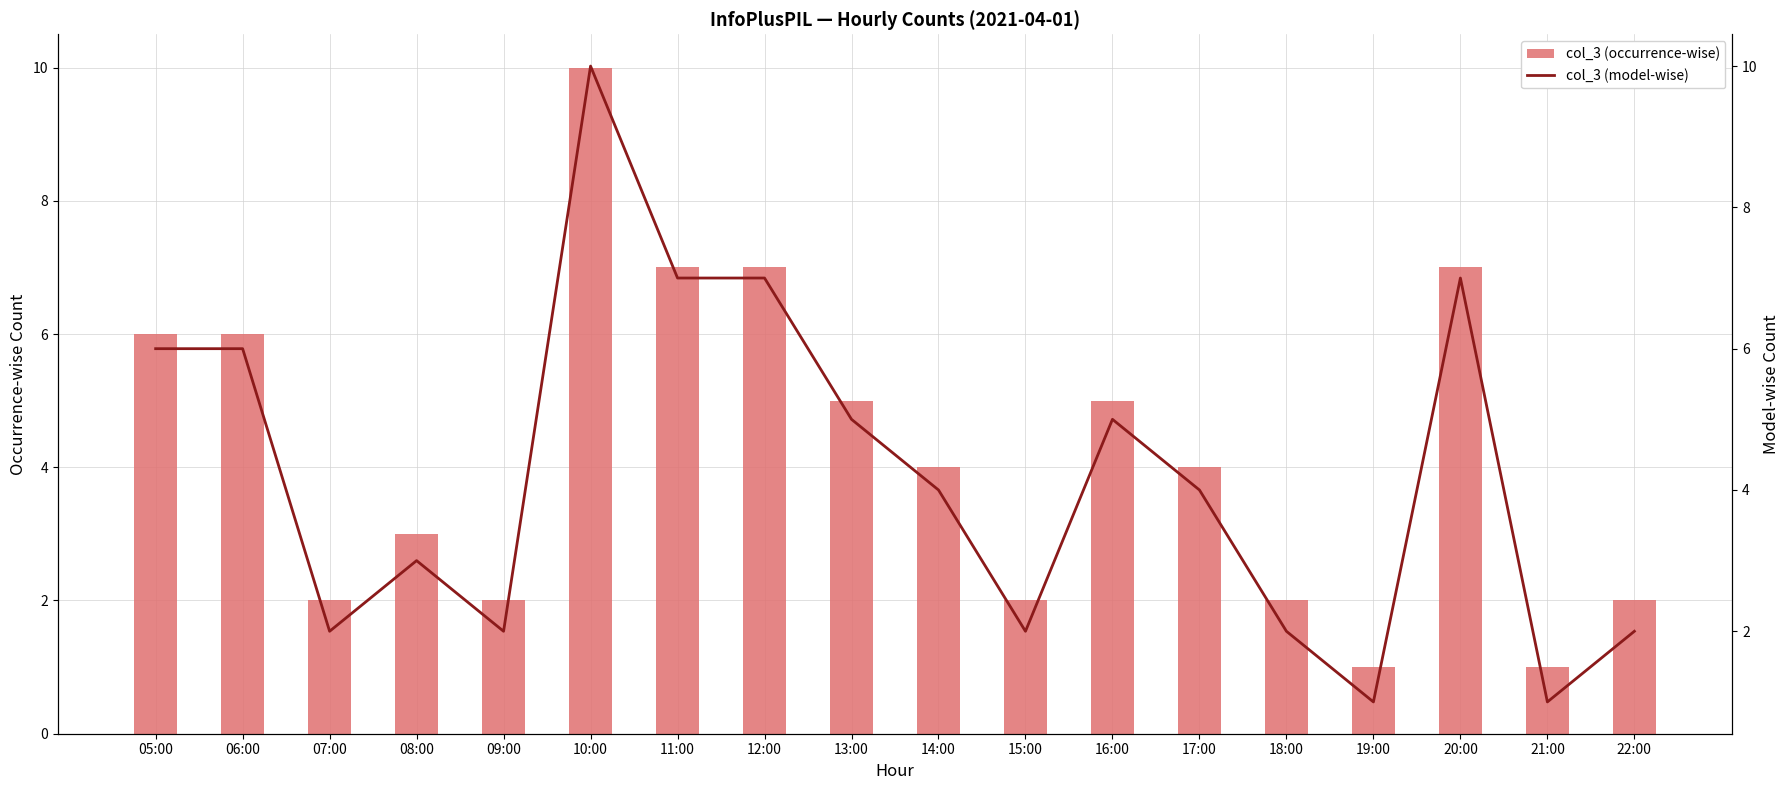

How many categories are shown in the chart?

18